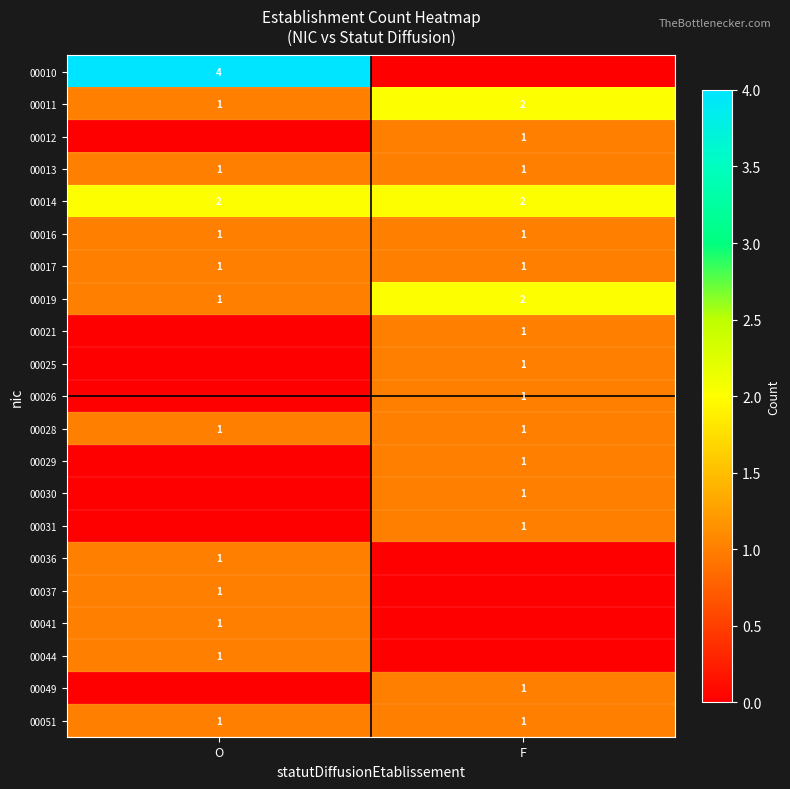

The 00019 series shows 2 at F. True or false?

True